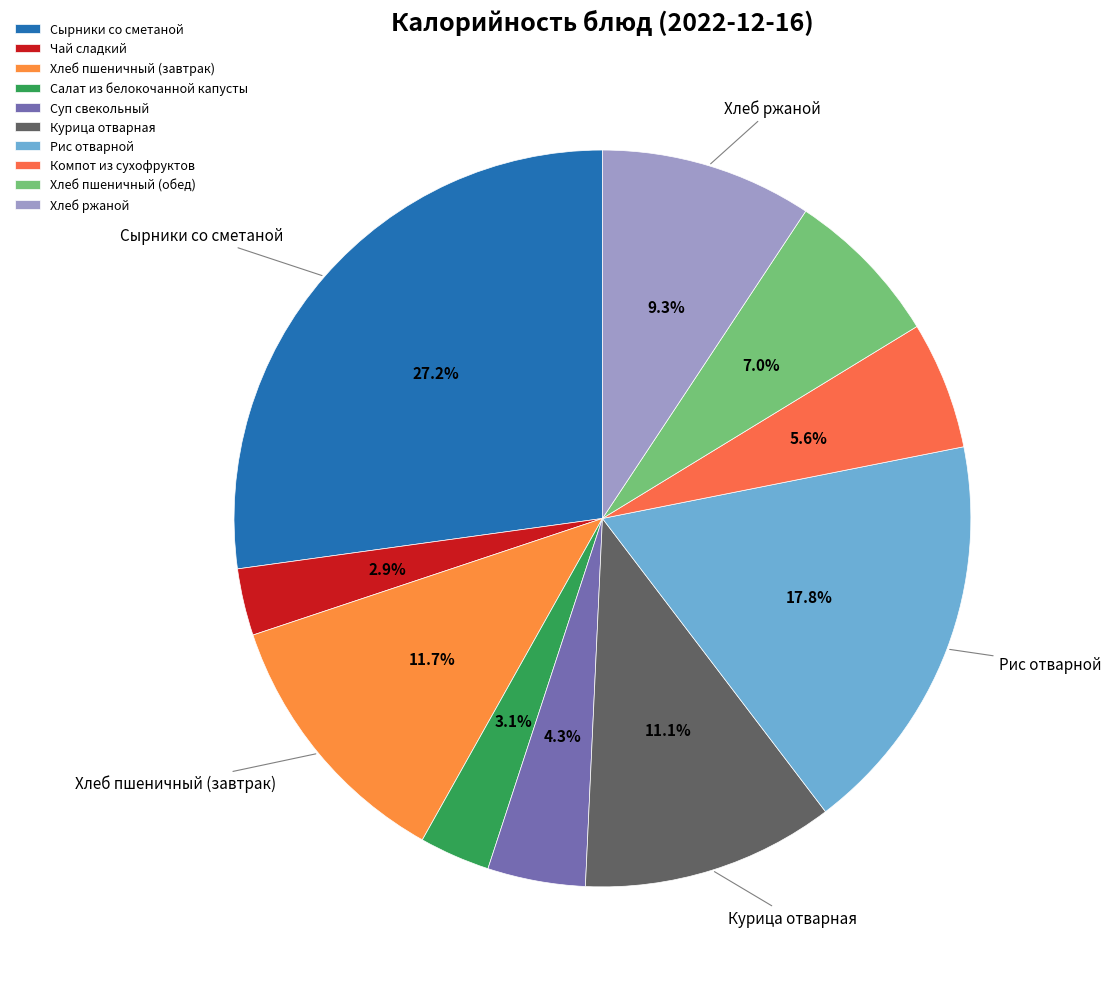

True or false: Чай сладкий accounts for 1% of the total.

False